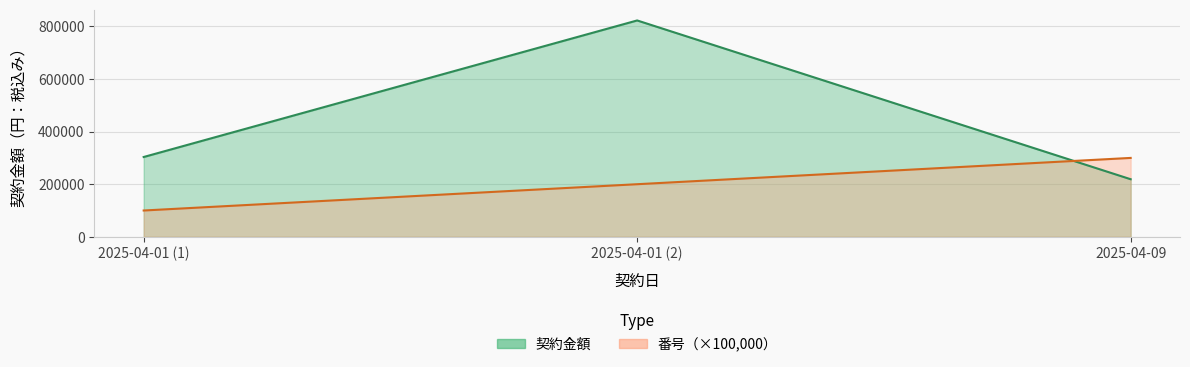

At which label does 番号 reach its minimum?

2025-04-01 (1)